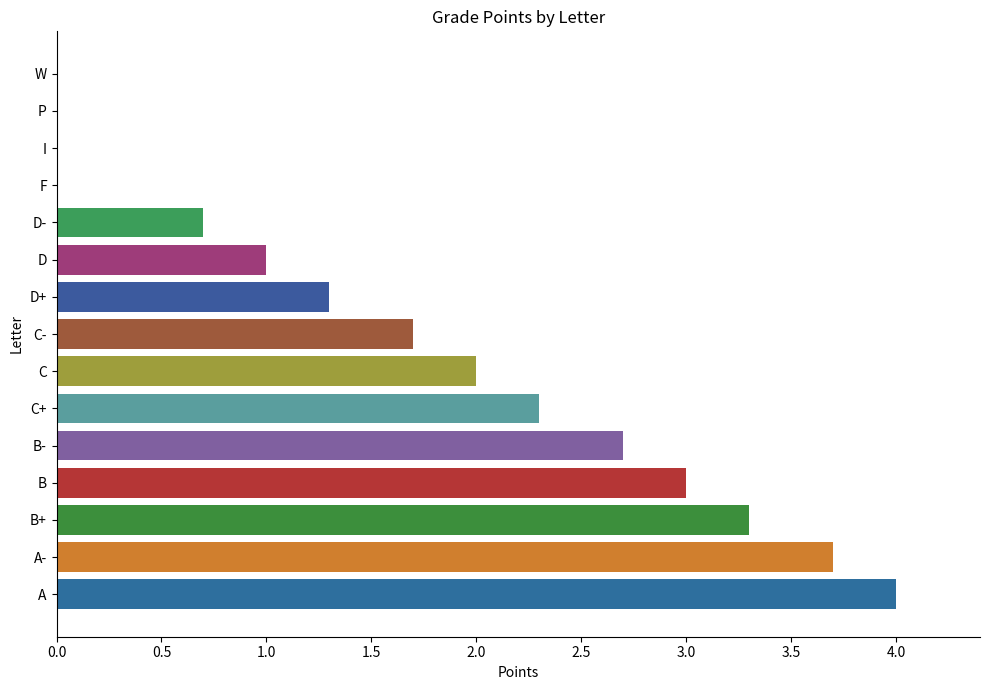

Is it true that the value at W is 0.0?

True